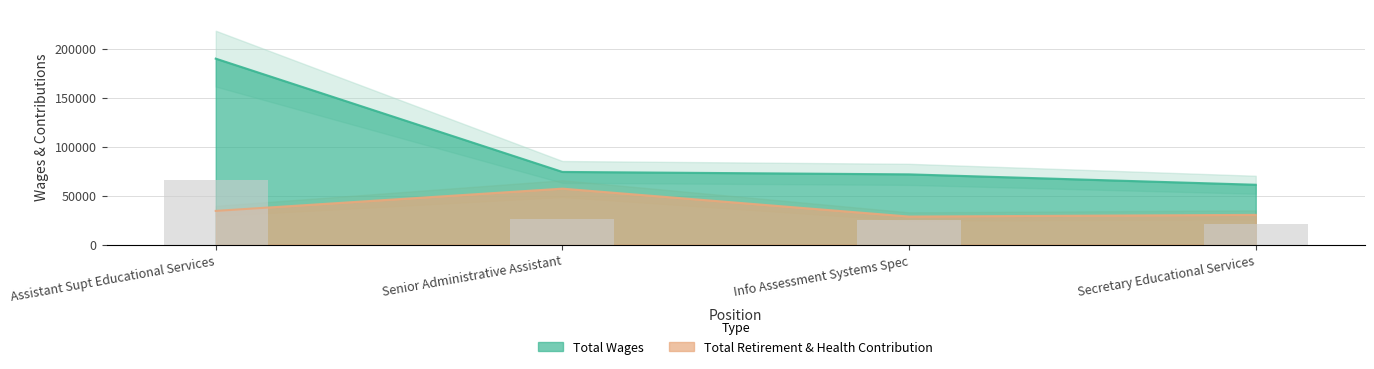

How many data points in Total Retirement & Health Contribution are above 34449?

1